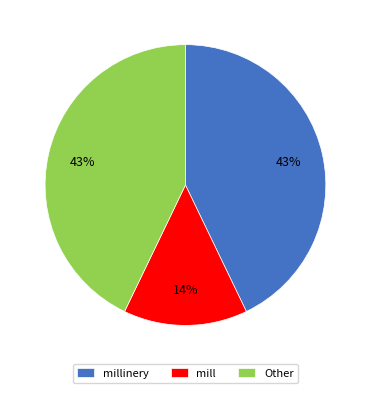

Is there any slice that represents more than half of the pie?

No